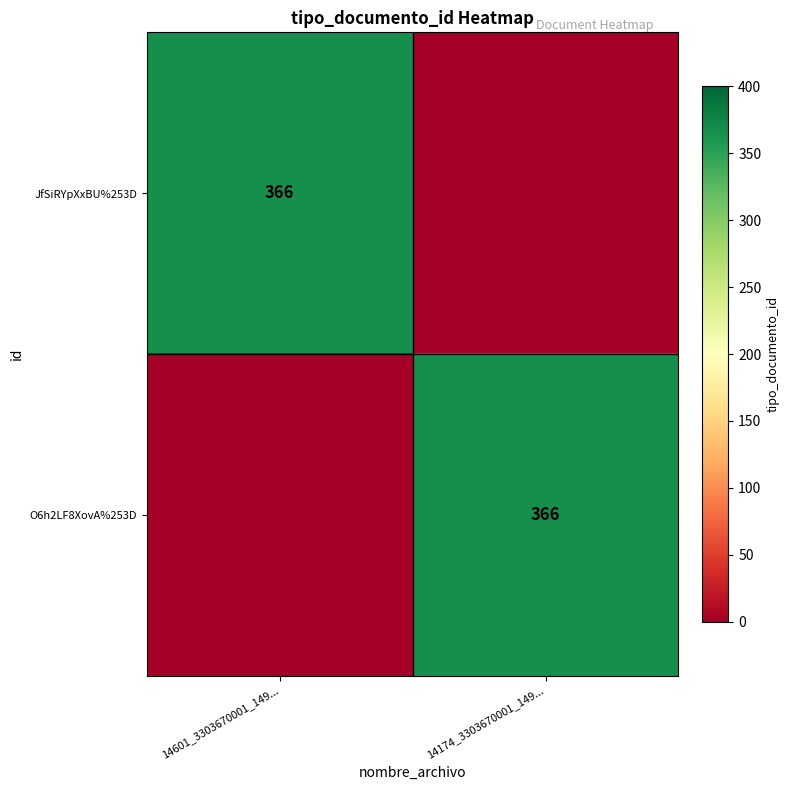

Is it true that O6h2LF8XovA%253D equals 366 at 14174_3303670001_149...?

True